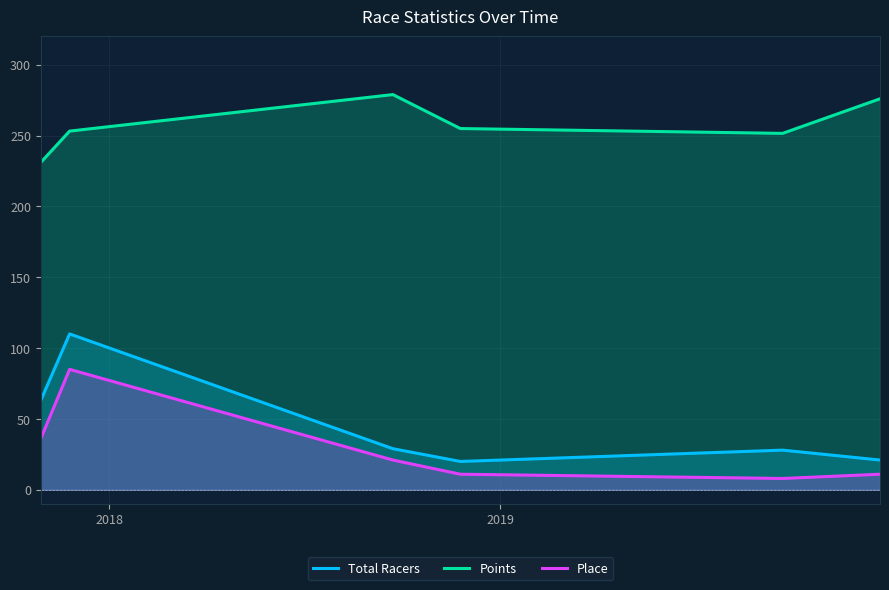

What is the difference between the maximum and minimum values in the Place series?

77.0